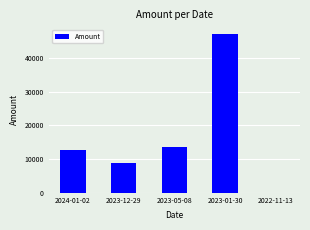

Which label corresponds to the largest value in the chart?

2023-01-30